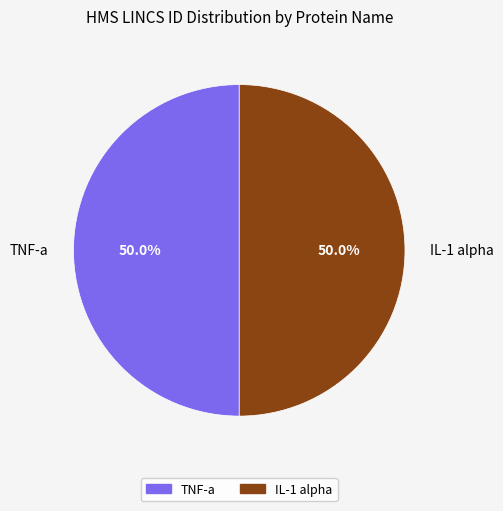

True or false: TNF-a accounts for 50% of the total.

True